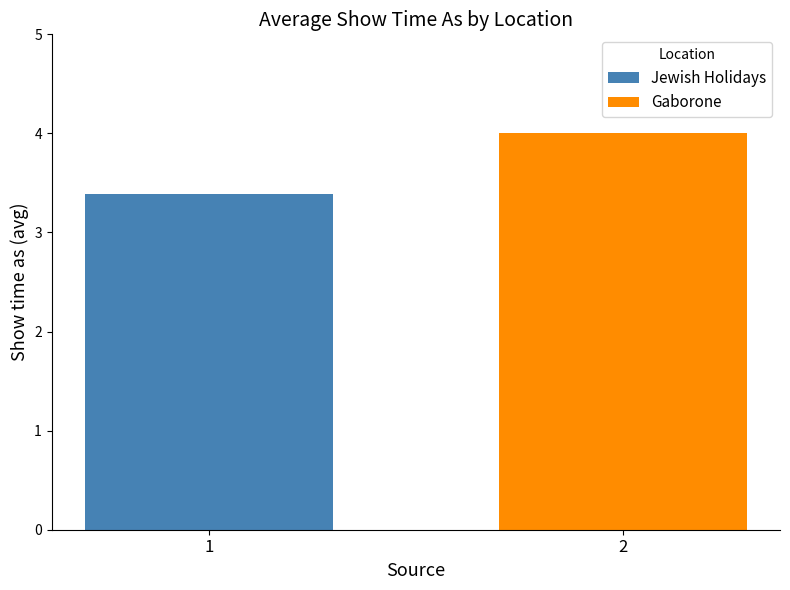

What is the smallest value displayed?

3.4